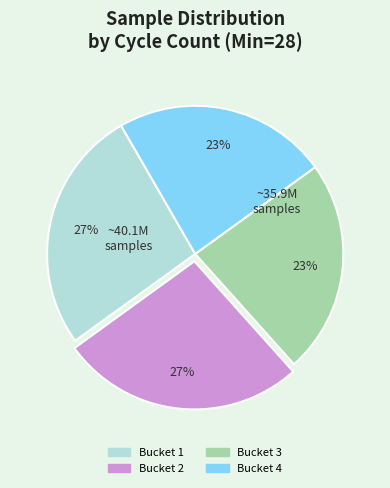

Is there a majority slice in this chart?

No